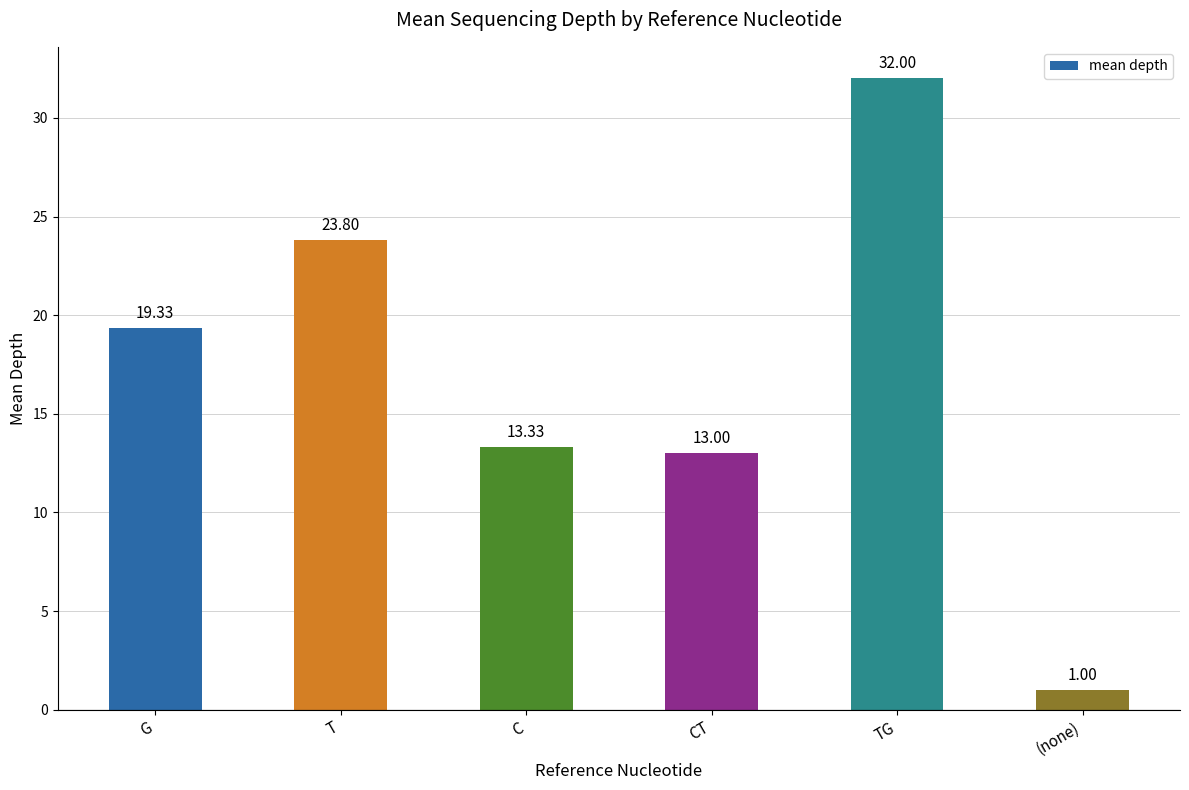

Reading left to right, what are all the values shown in this chart?

G=19.3	T=23.8	C=13.3	CT=13.0	TG=32.0	(none)=1.0